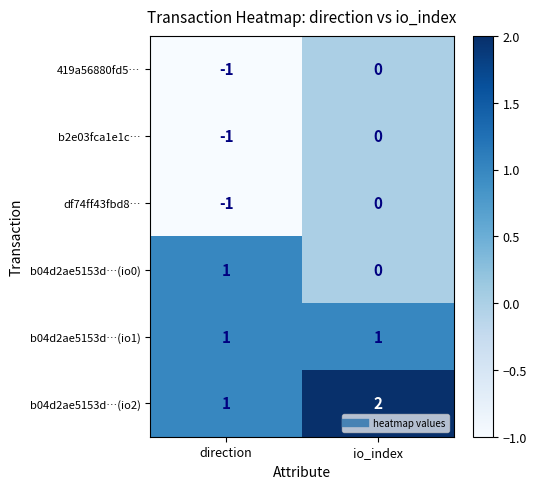

The value of b04d2ae5153d…(io0) at direction is 0. True or false?

False